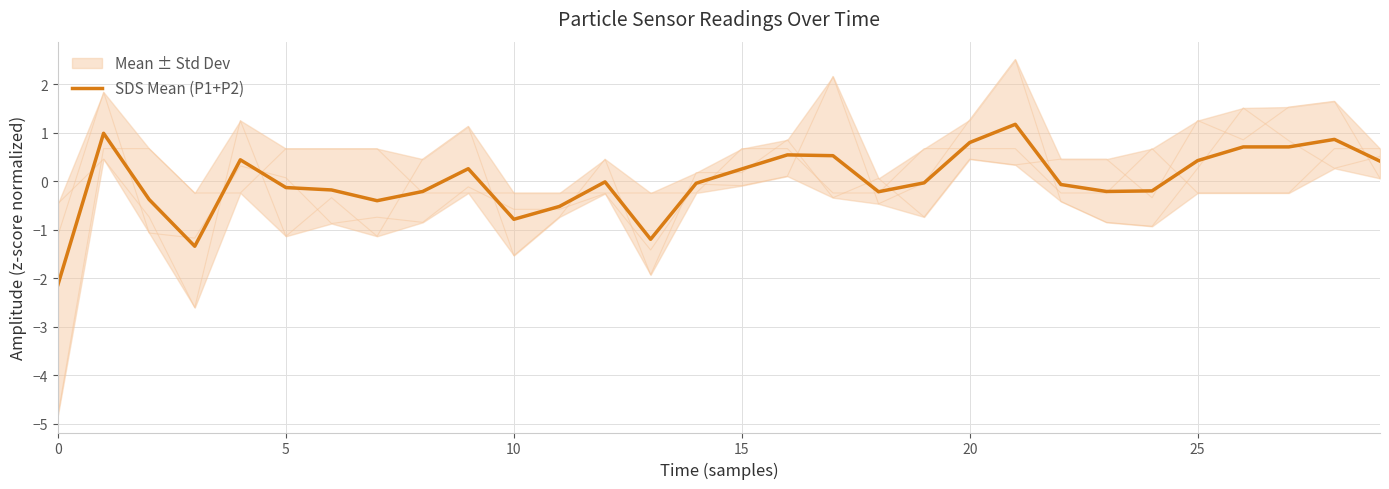

How many data points does each series have?

30